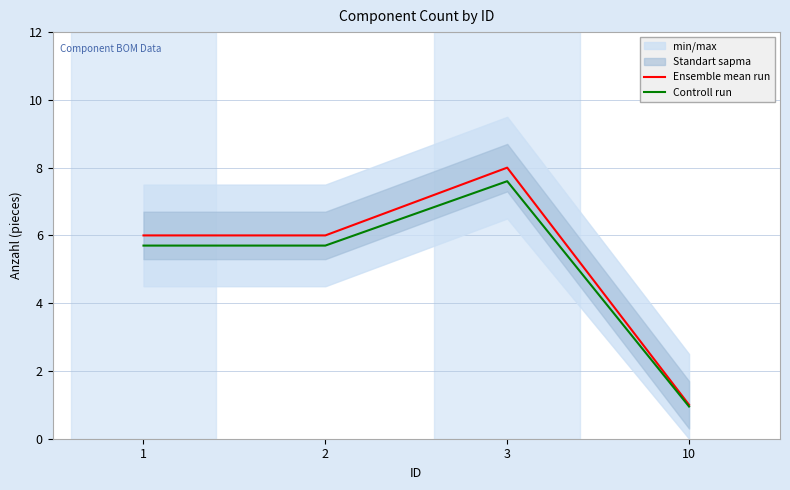

At which label does Controll run first exceed 5?

1